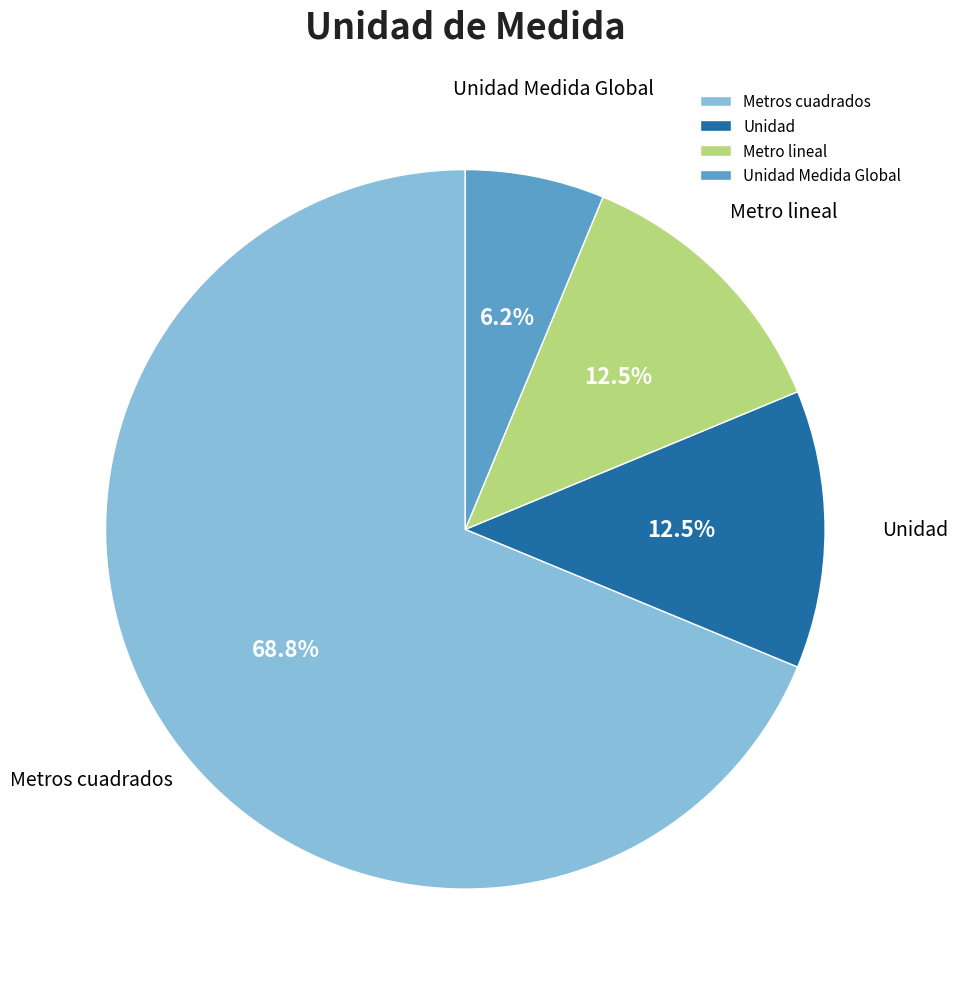

Between Unidad and Unidad Medida Global, which is larger?

Unidad